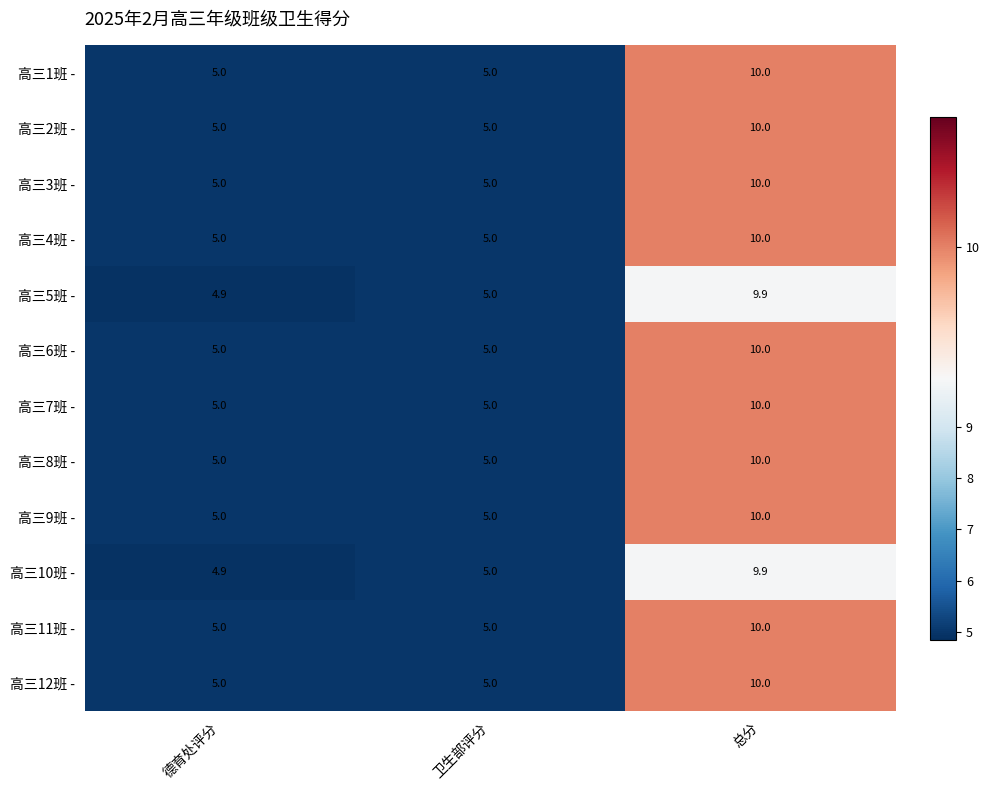

Count the 高三12班 - values in the range 5 to 10.

3